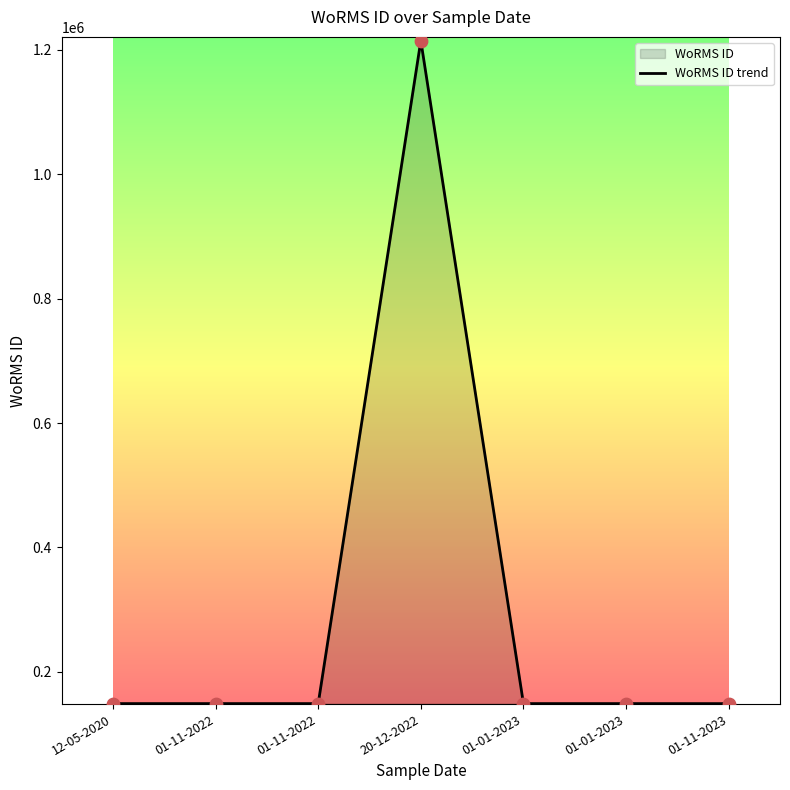

What is the ratio of the value at 01-01-2023 to the value at 20-12-2022?

0.1